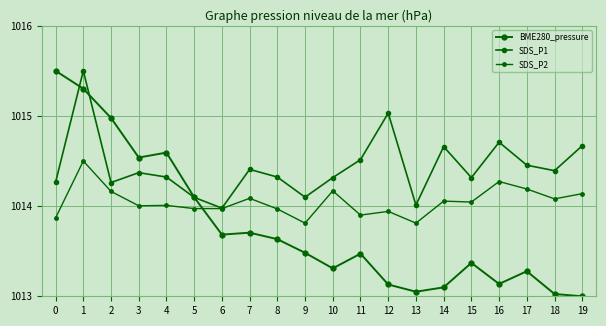

How many lines are shown in the chart?

3